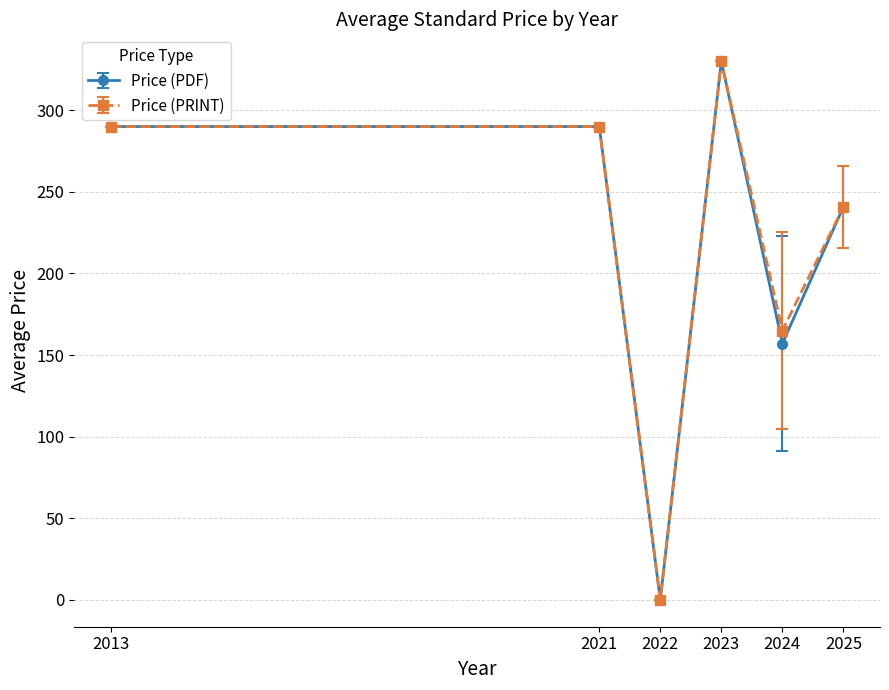

What is the value of the Price (PDF) point at the 3rd from the left?

0.0